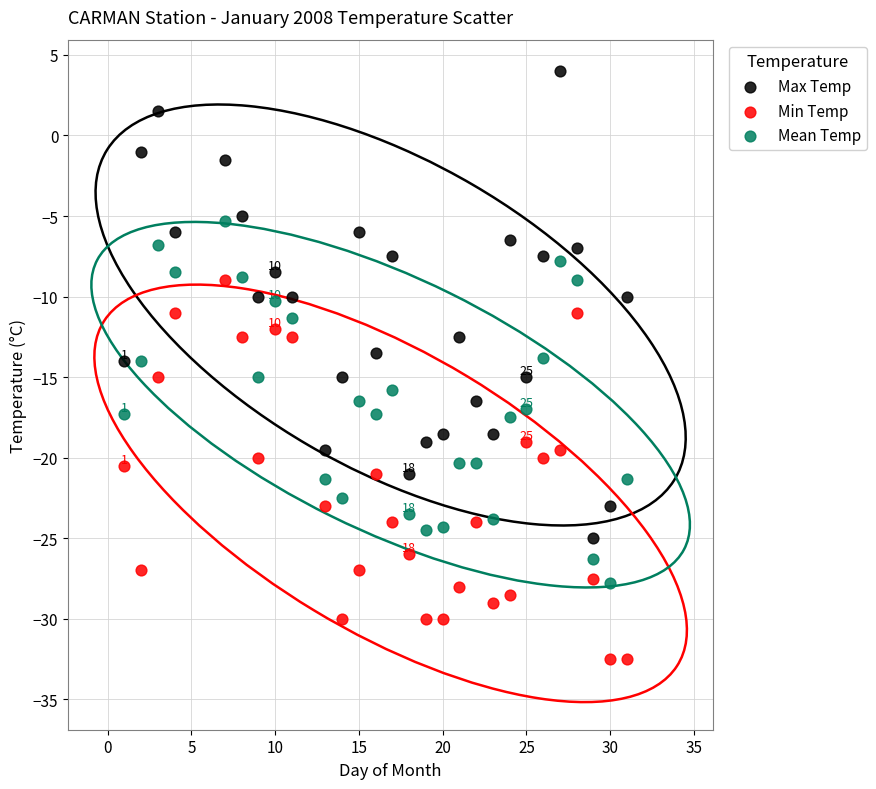

Across all data points, what is the range of Y values (max minus min)?

36.5